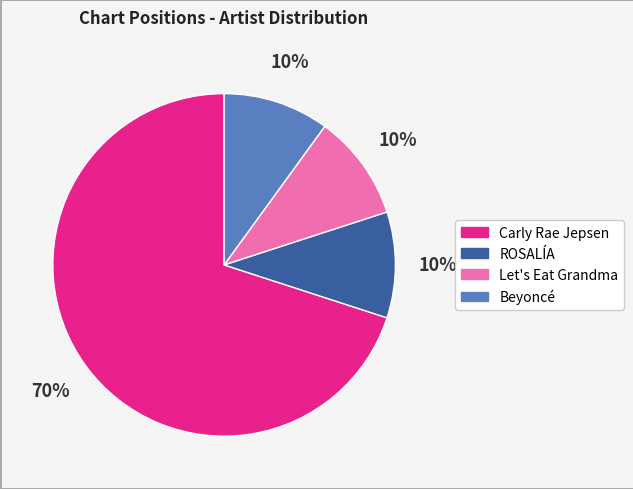

How many slices are in this pie chart?

4